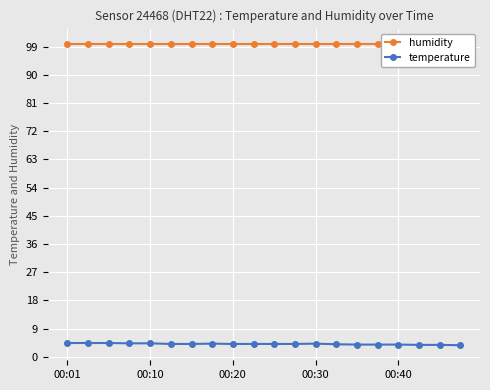

Is it true that temperature equals 1.8 at 00:01?

False